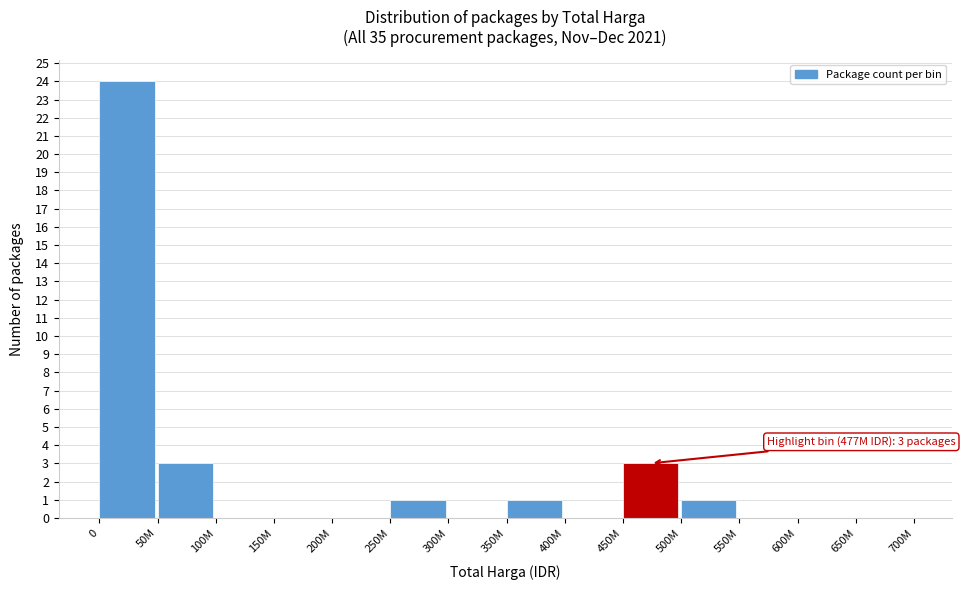

Reading left to right, what are all the values shown in this chart?

0=24	50M=3	100M=0	150M=0	200M=0	250M=1	300M=0	350M=1	400M=0	450M=3	500M=1	550M=0	600M=0	650M=0